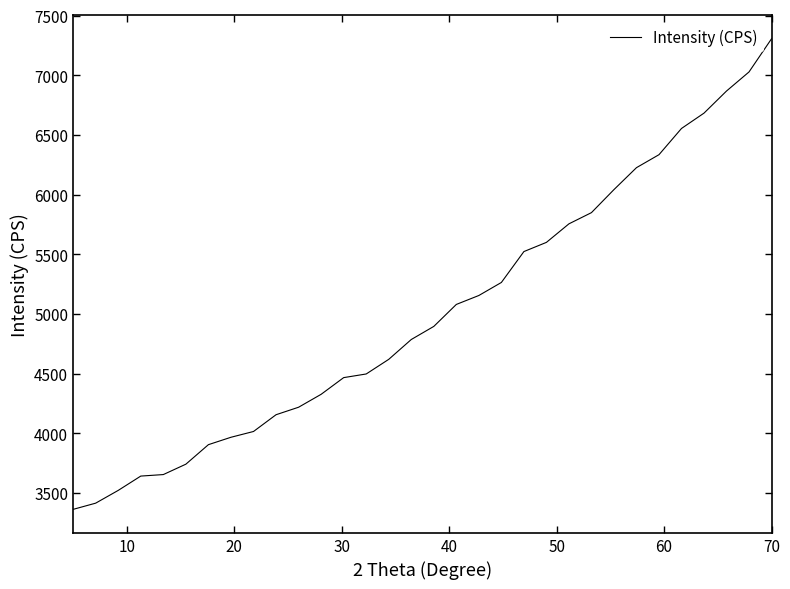

What is the greatest value displayed?

7304.9